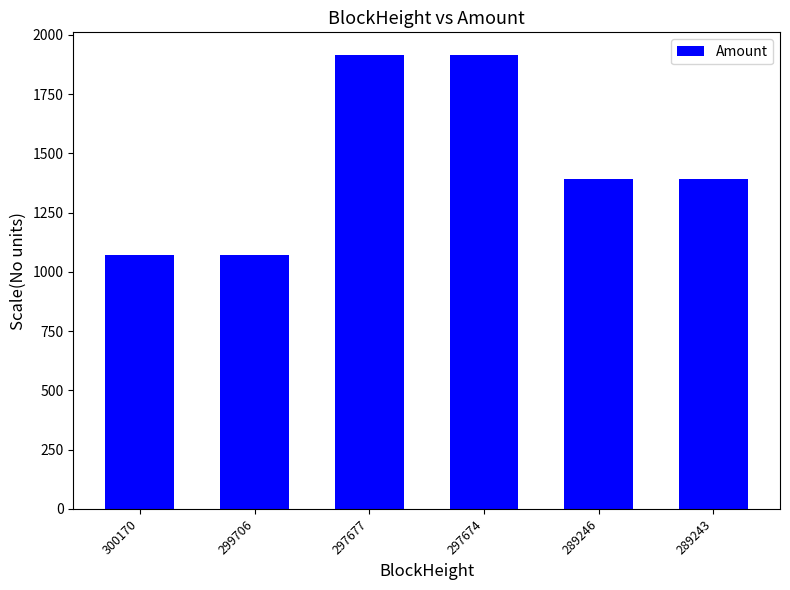

What is the greatest value displayed?

1914.7